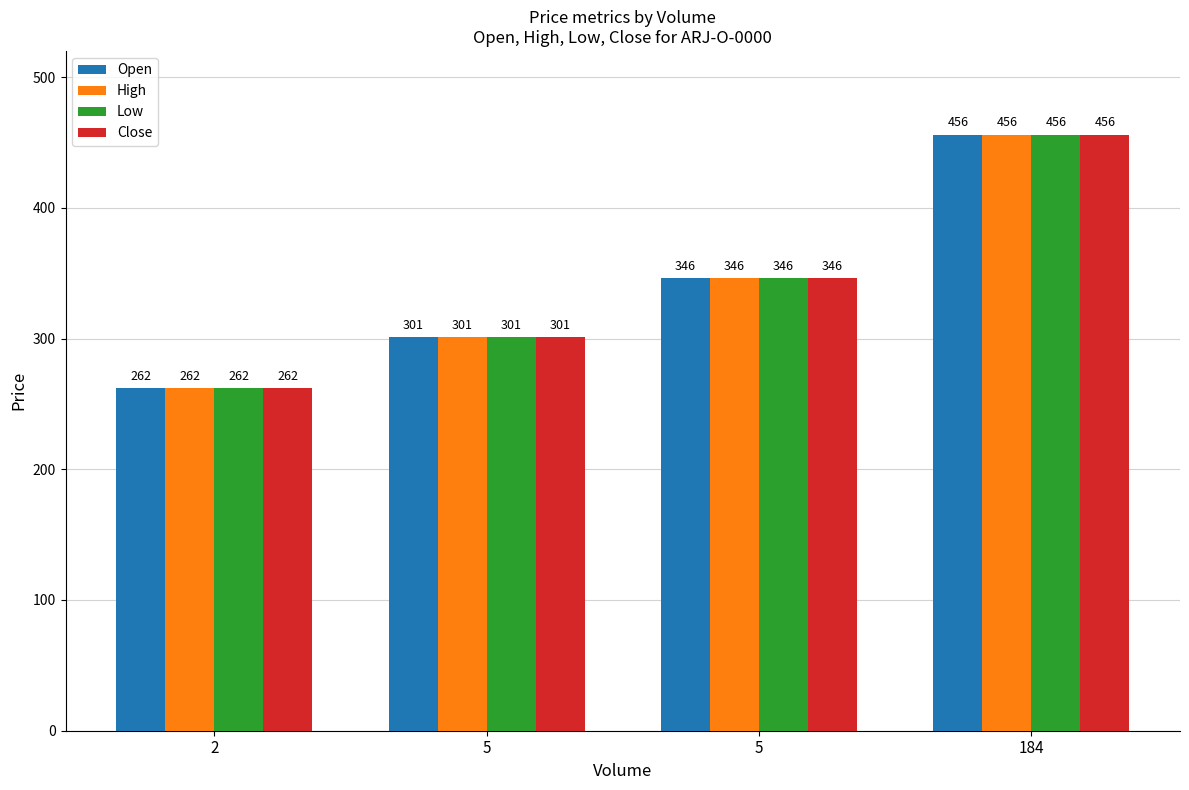

What is the value of the Low bar at the 1st from the left?

262